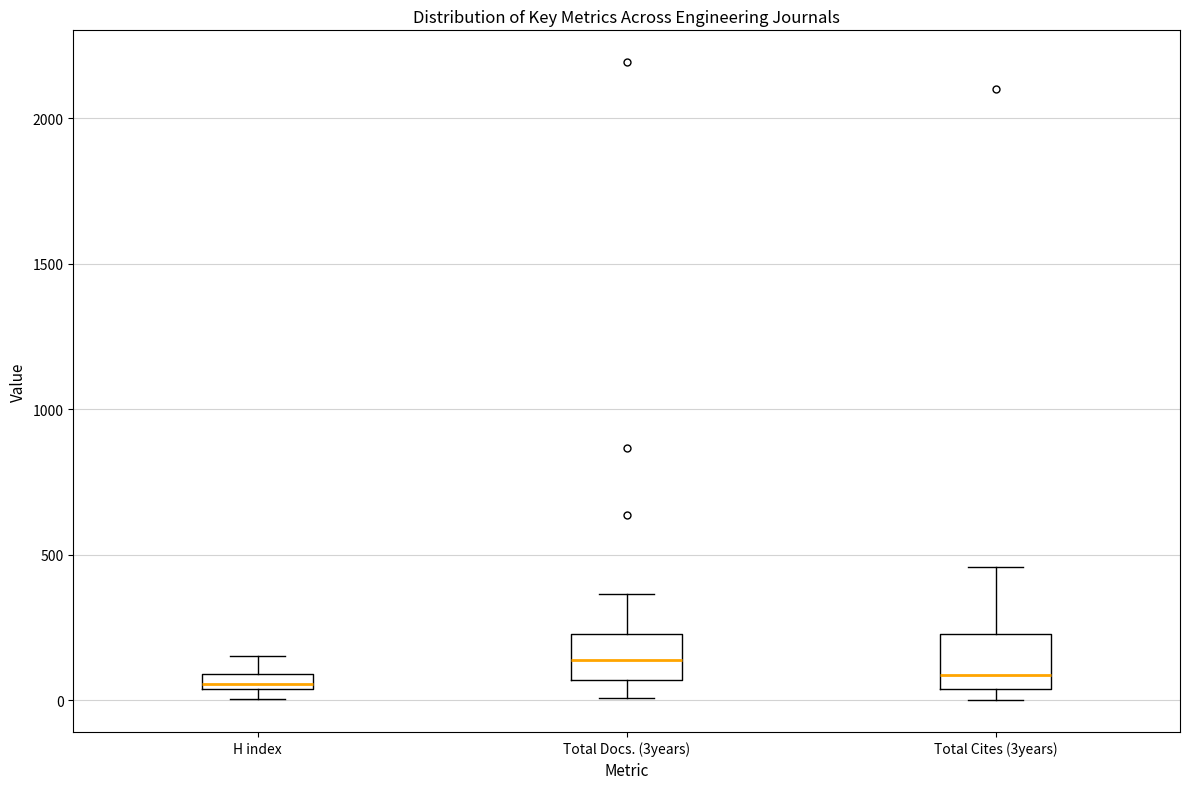

Where does the upper whisker of the box for Total Cites (3years) end on the y-axis? The values are not printed on the chart, so give them approximately, as read against the axis.

450